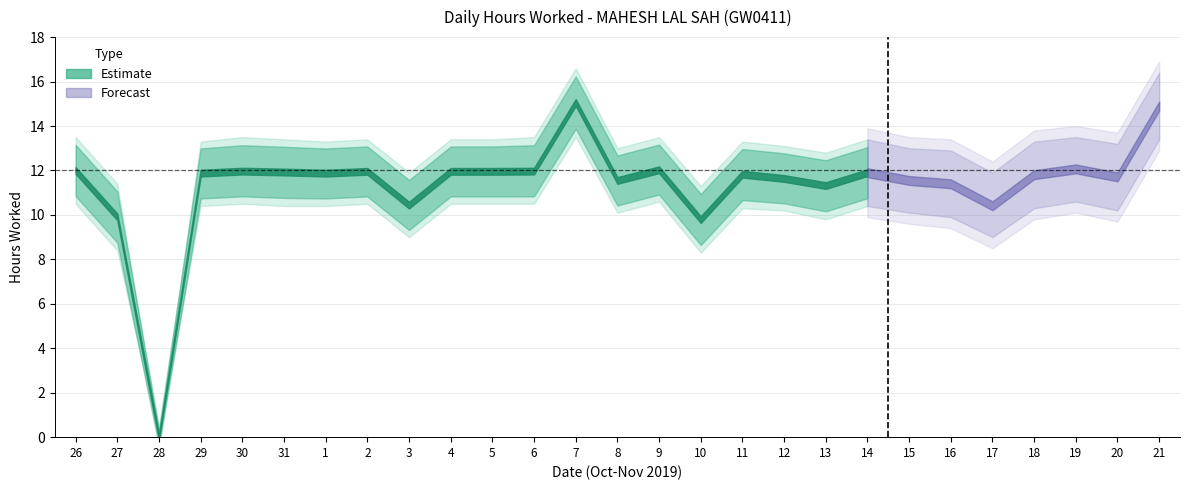

What position from the left is 21?

27